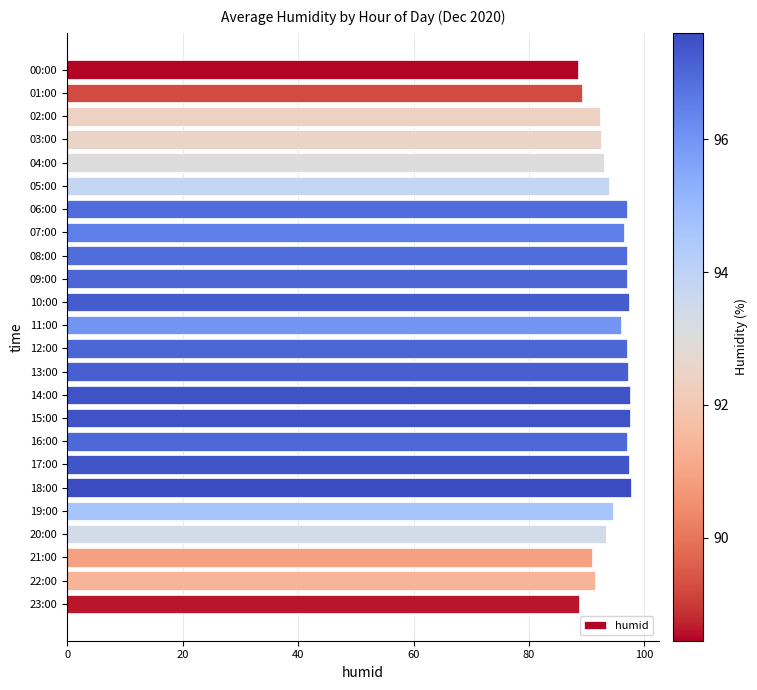

What position from the bottom is 20:00?

4